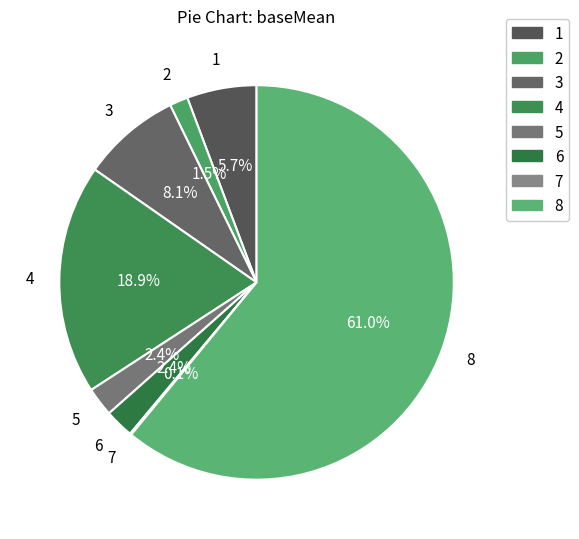

Which has a higher value, 3 or 5?

3